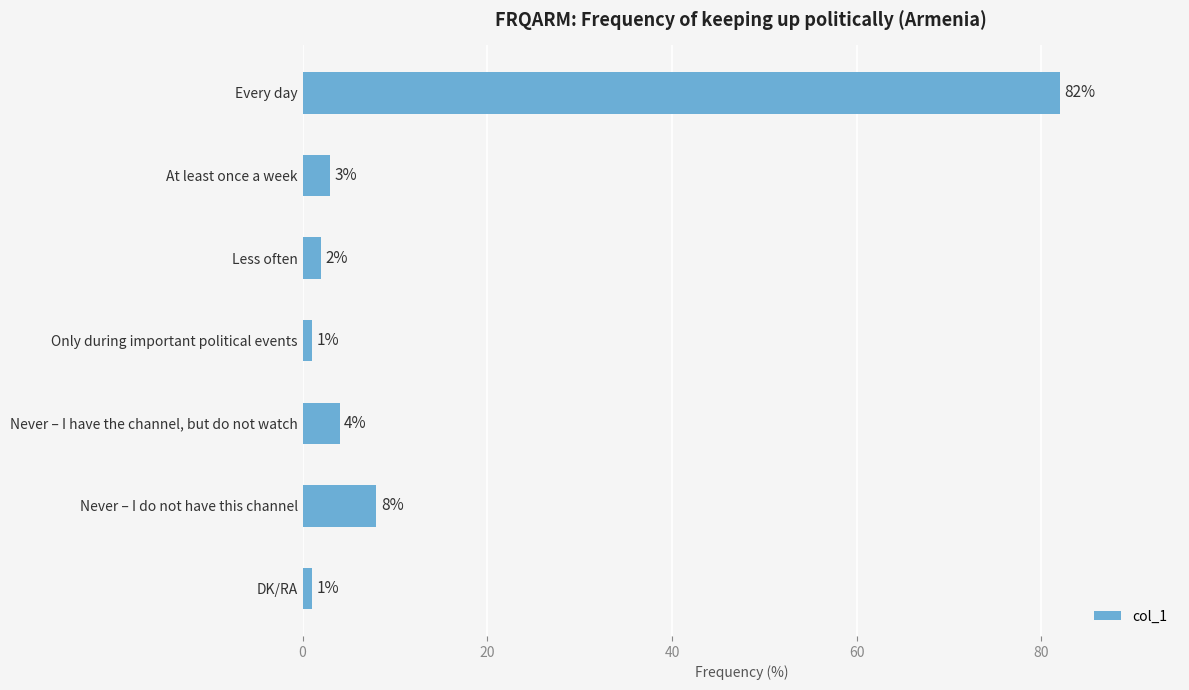

What is the label of the 6th bar from the bottom?

At least once a week